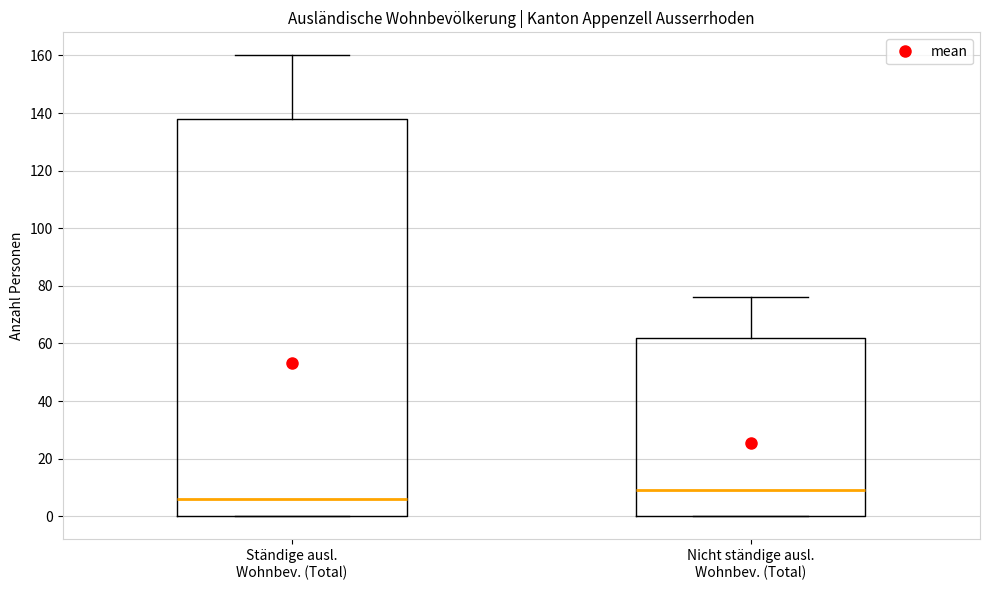

Which box has the highest median line?

Nicht ständige ausl. Wohnbev. (Total)